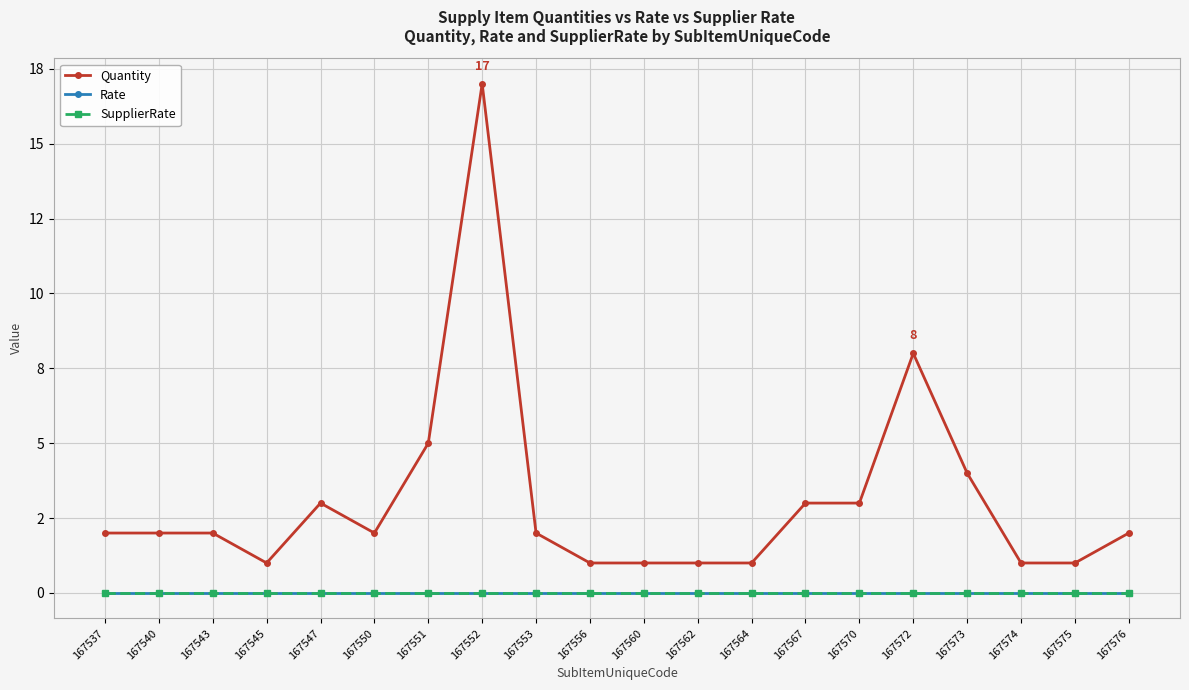

List the series in order of their peak value, lowest first.

Rate, SupplierRate, Quantity